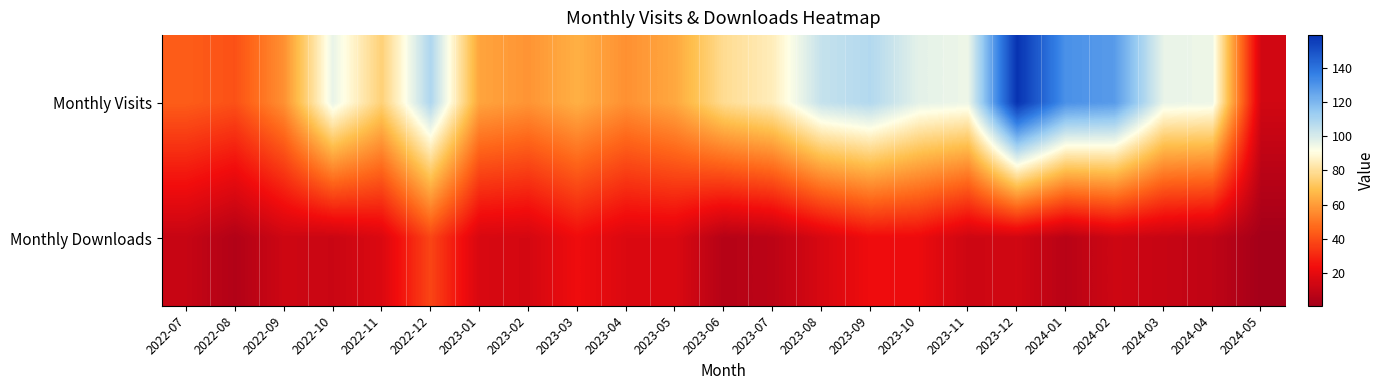

How many categories are shown in the chart?

23